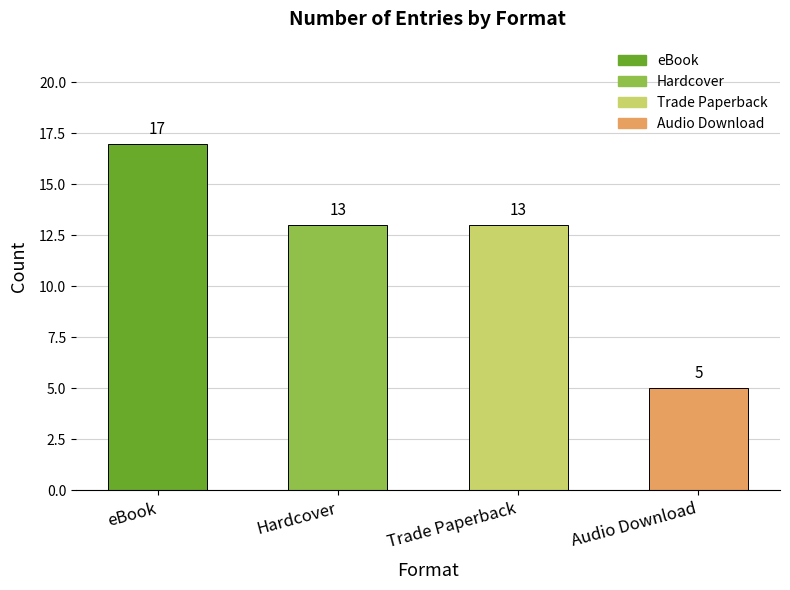

Which label corresponds to the smallest value in the chart?

Audio Download